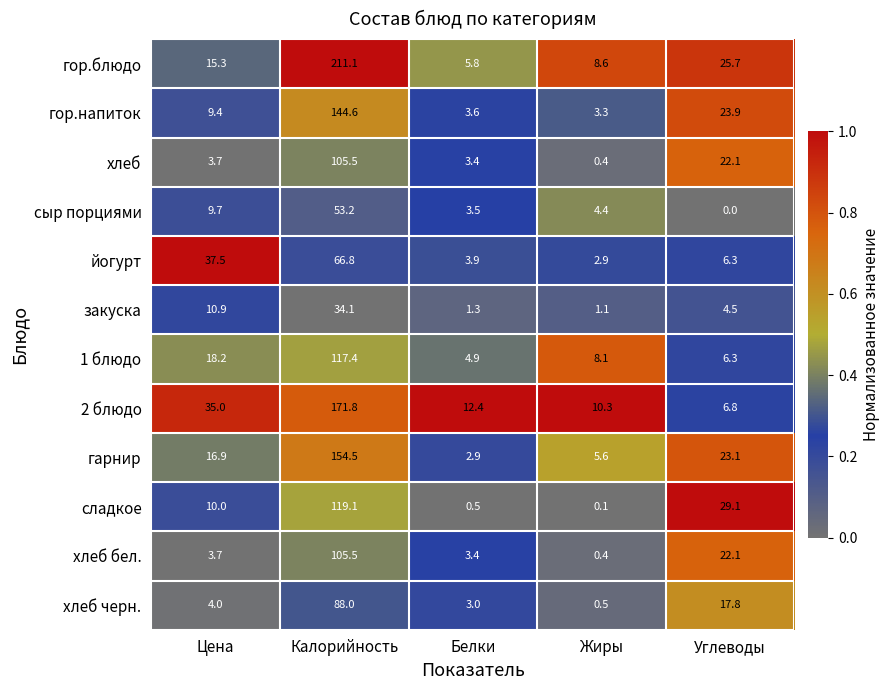

How many data points does each series have?

5